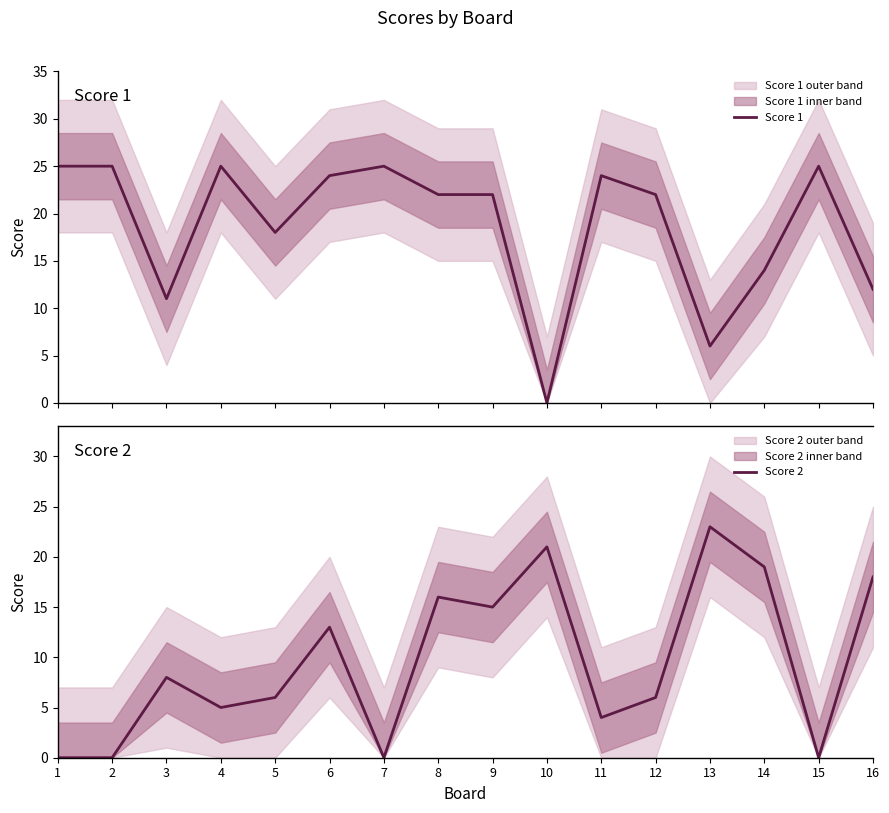

At which label does Score 1 reach its peak?

1